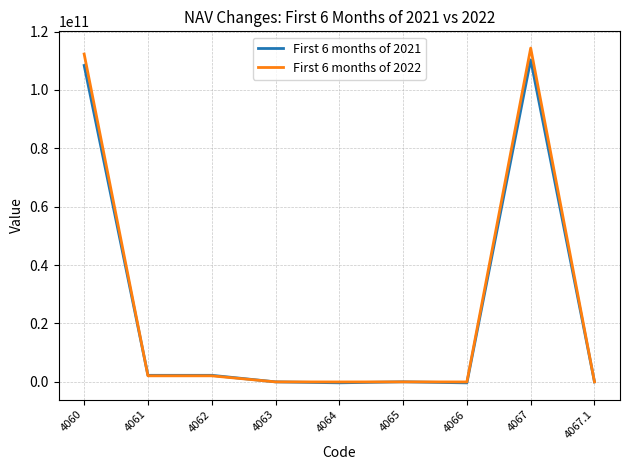

Which category has the highest value in the First 6 months of 2021 series?

4067